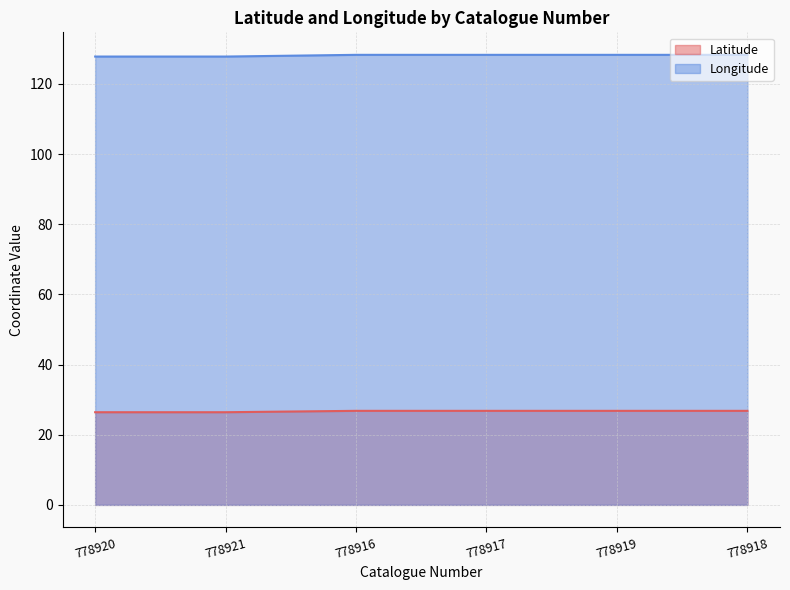

List the labels in order of Longitude value, smallest first.

778920, 778921, 778916, 778917, 778919, 778918